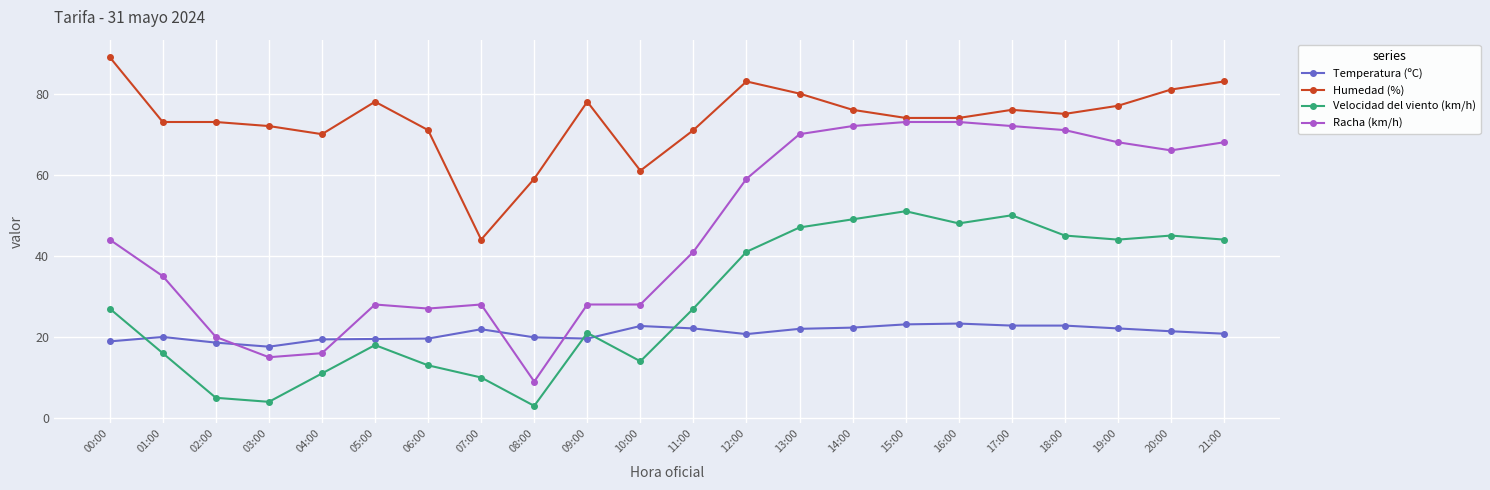

What is the total value across all series at 17:00?

220.8